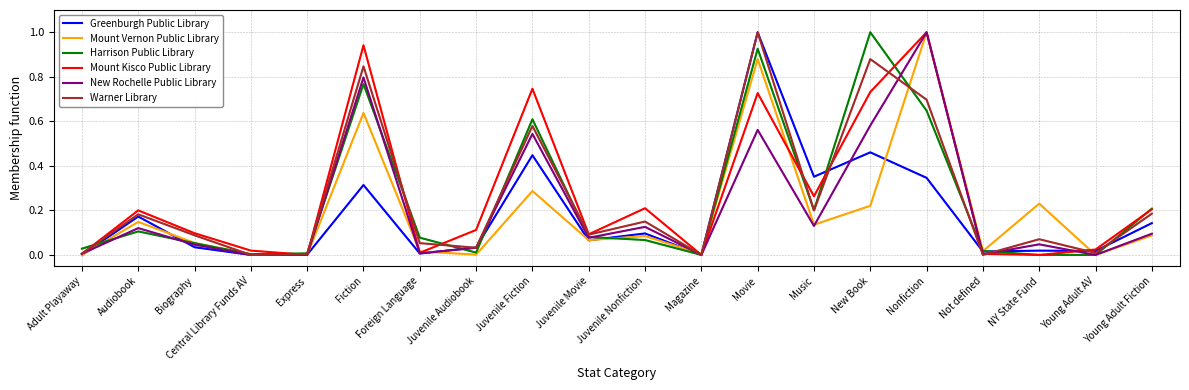

Count the number of categories in the chart.

20